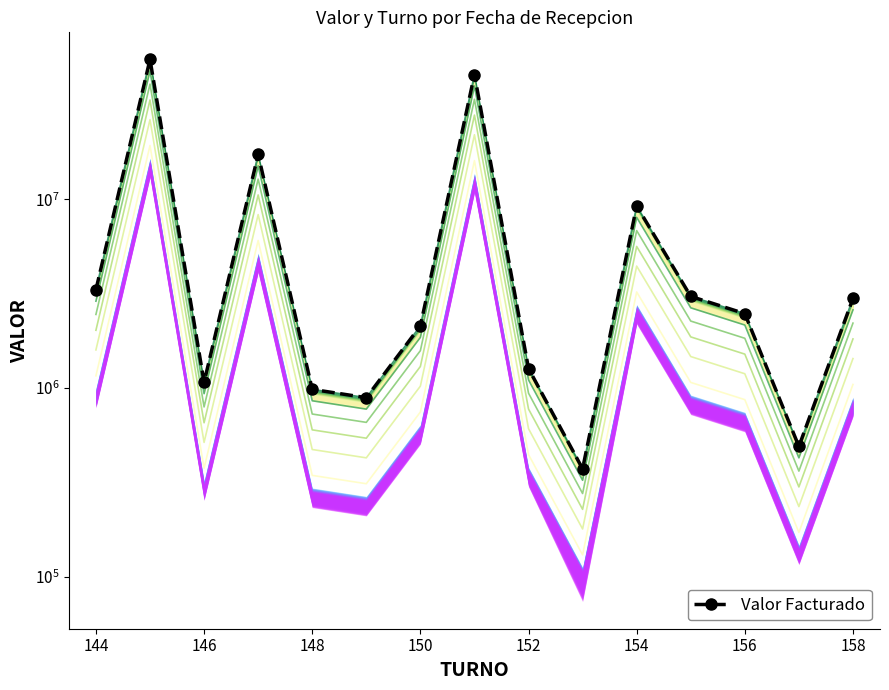

How many data points does each series have?

15